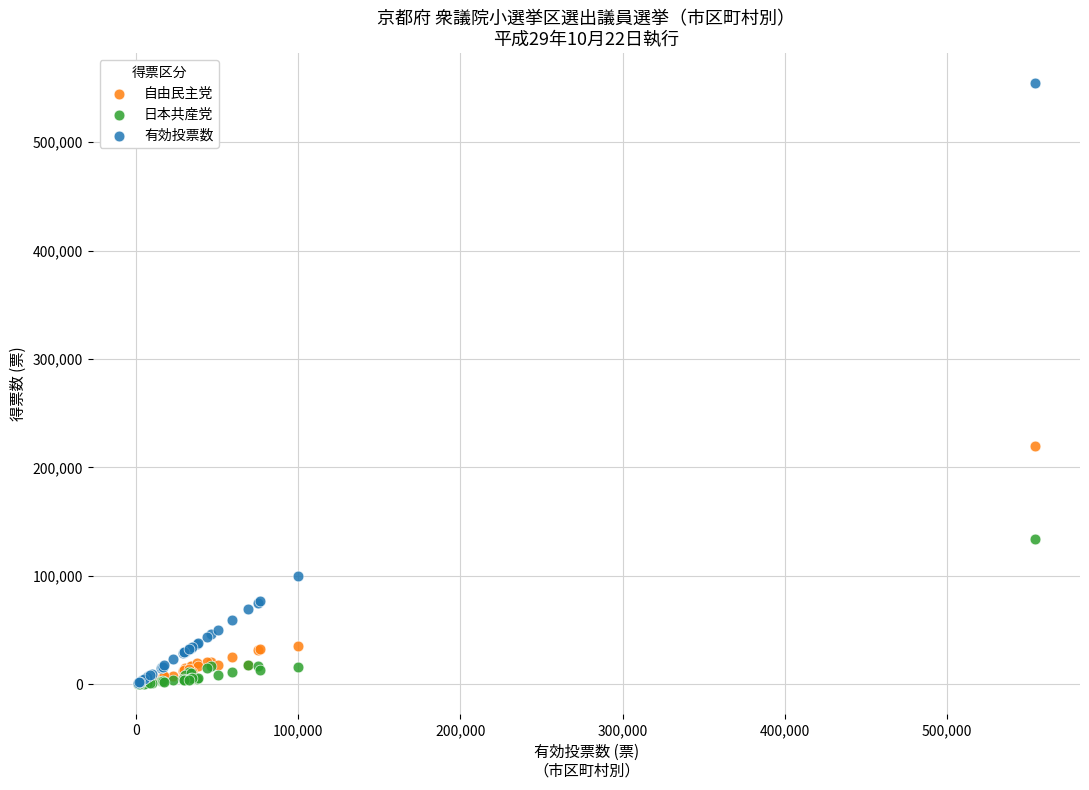

Which series contains the highest Y value?

有効投票数